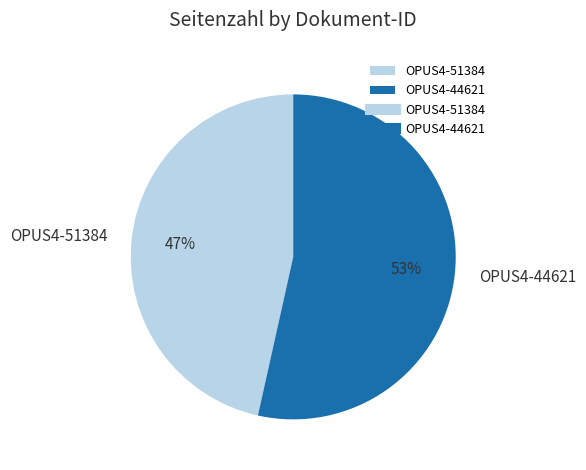

To the nearest percent, what percentage of the pie is OPUS4-51384?

47%